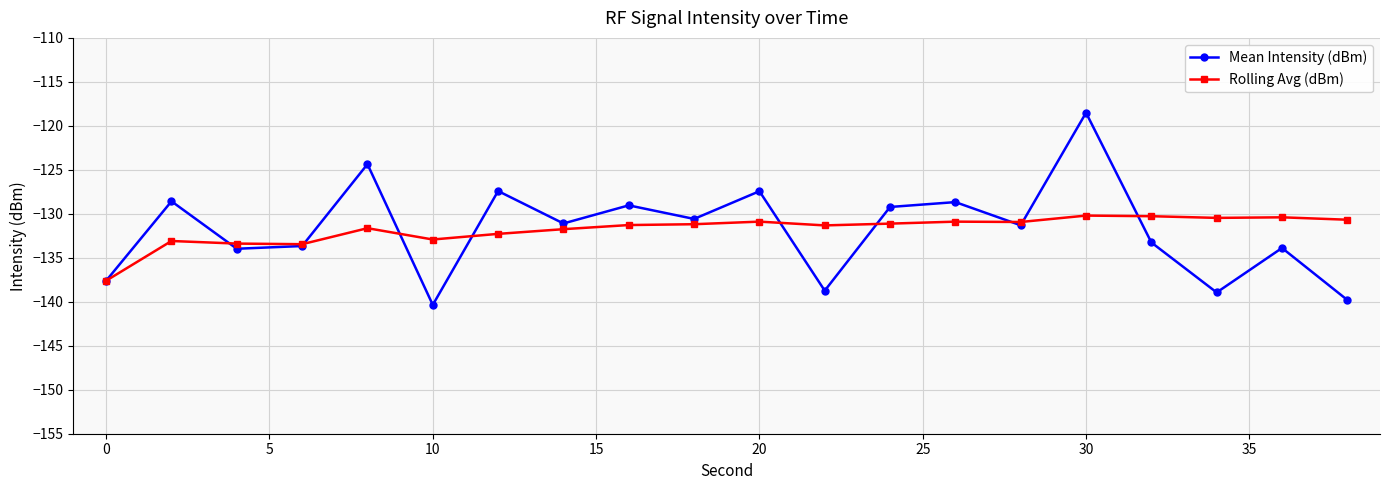

True or false: Mean Intensity (dBm) has more than 1 points higher than both neighbors.

True